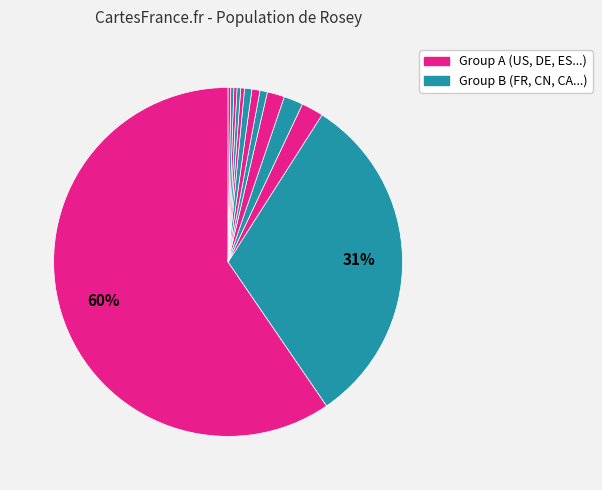

Which slice represents more than half of the pie?

US